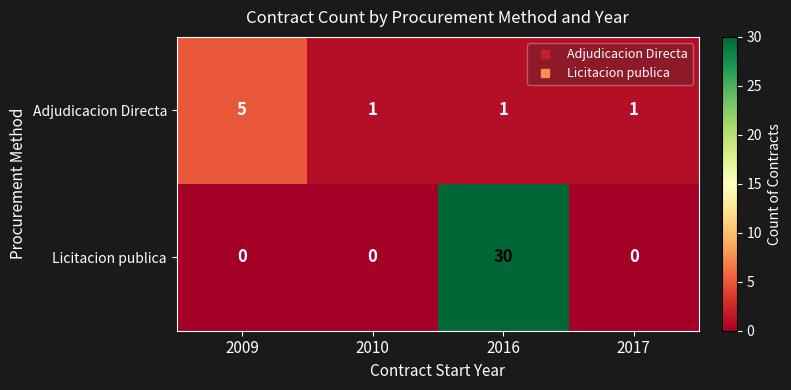

At 2009, list the series in order from largest to smallest.

Adjudicacion Directa, Licitacion publica